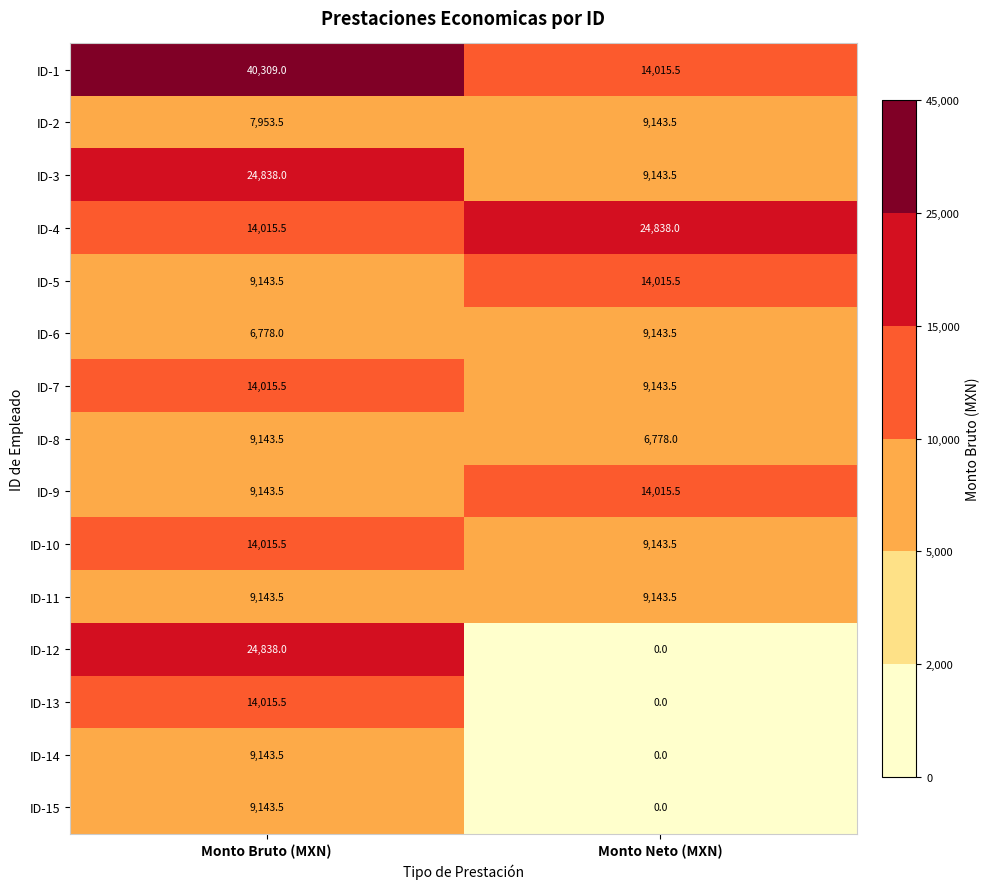

The value of ID-2 at Monto Bruto (MXN) is 7953.5. True or false?

True